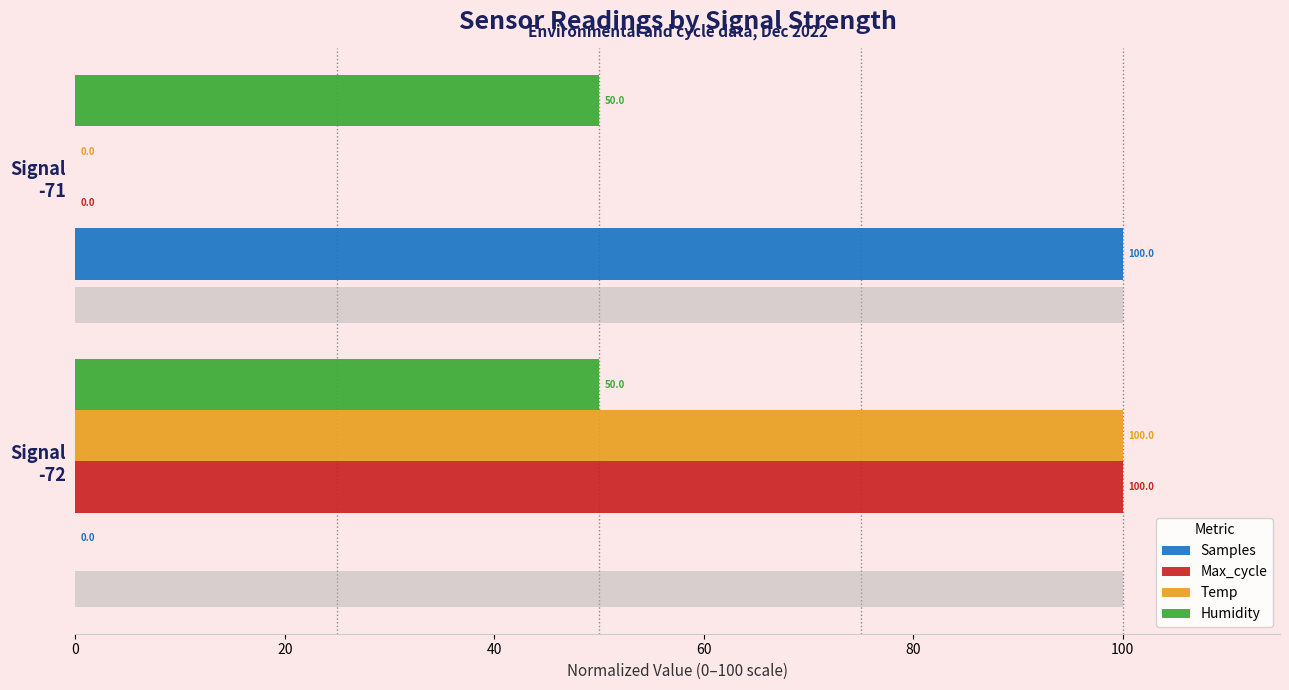

Count the number of data series in this chart.

4